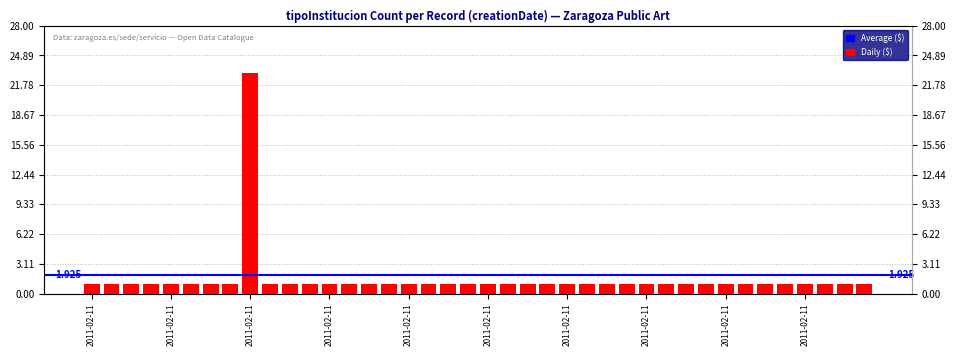

The value at 2011-02-11 is 1. True or false?

False